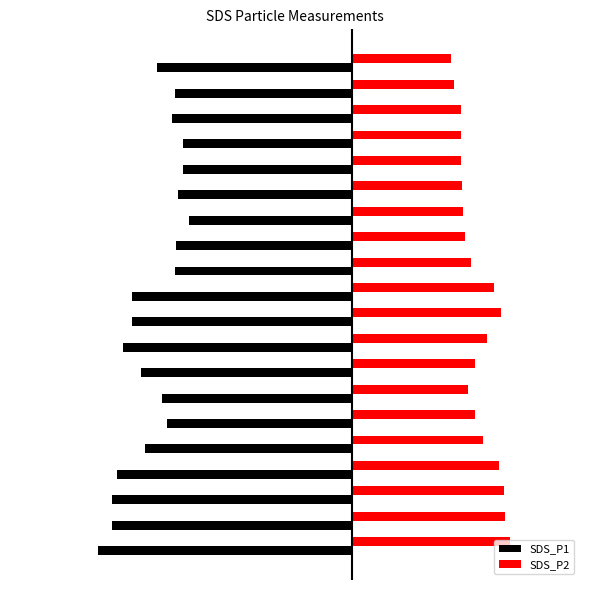

What are all the series names shown in the legend?

SDS_P1, SDS_P2